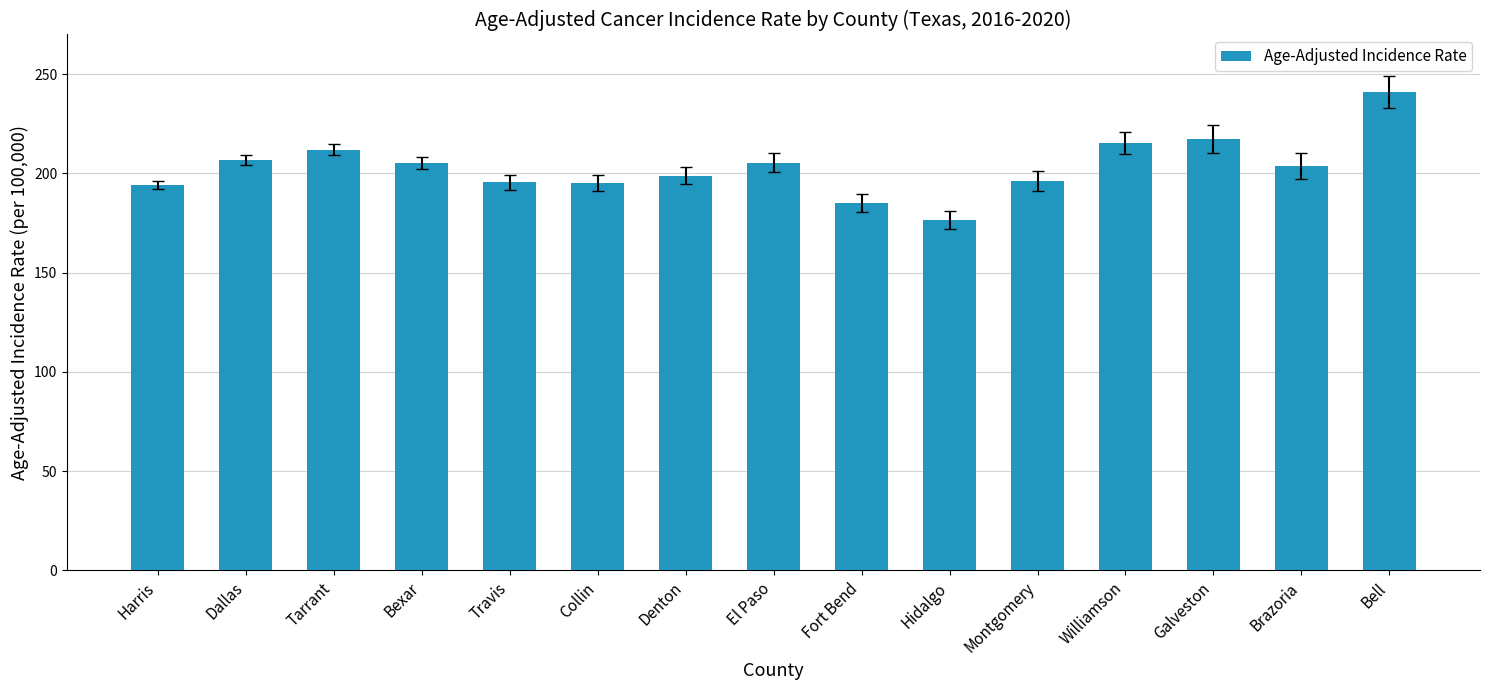

Does the chart contain stacked bars?

No